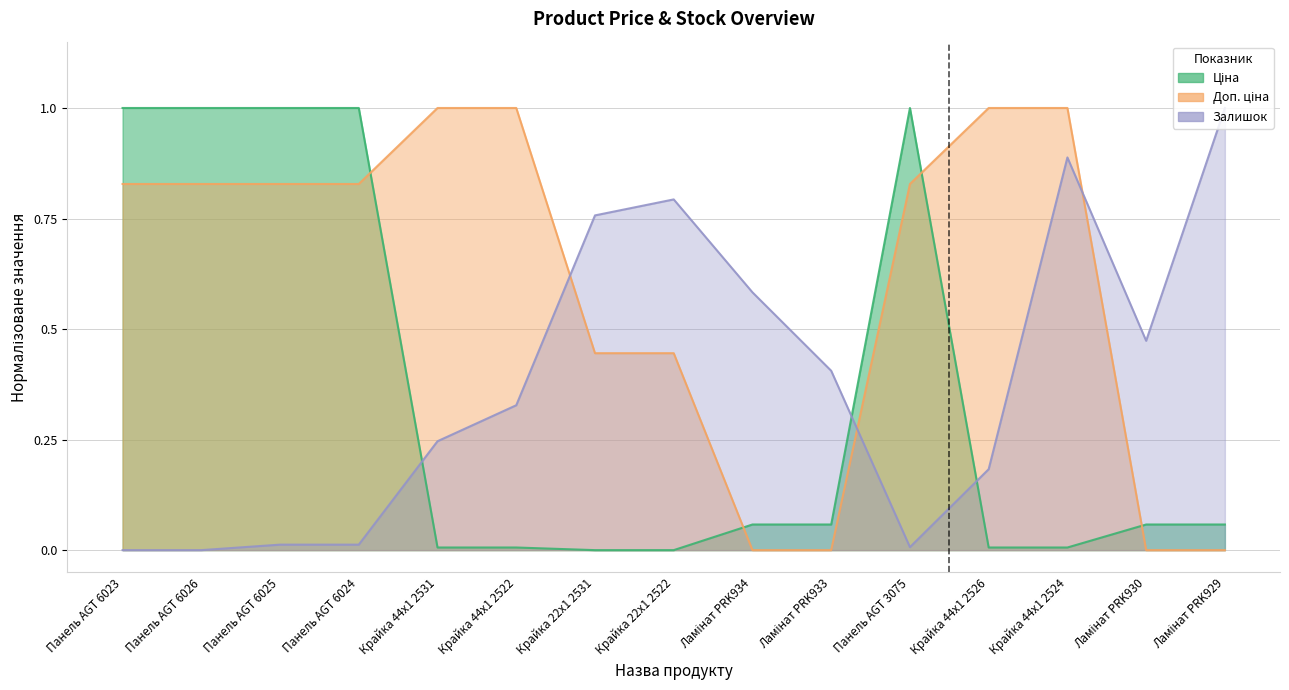

How many lines are shown in the chart?

3